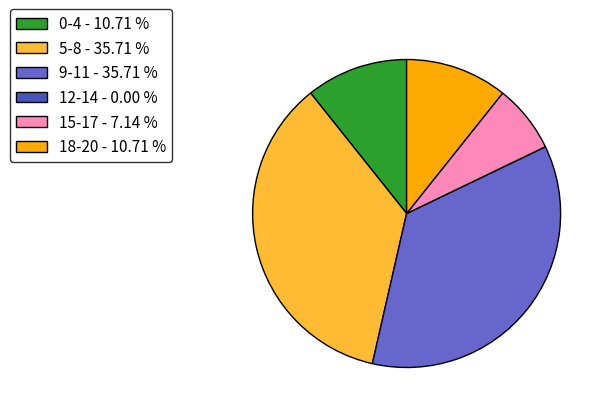

Is there a majority slice in this chart?

No